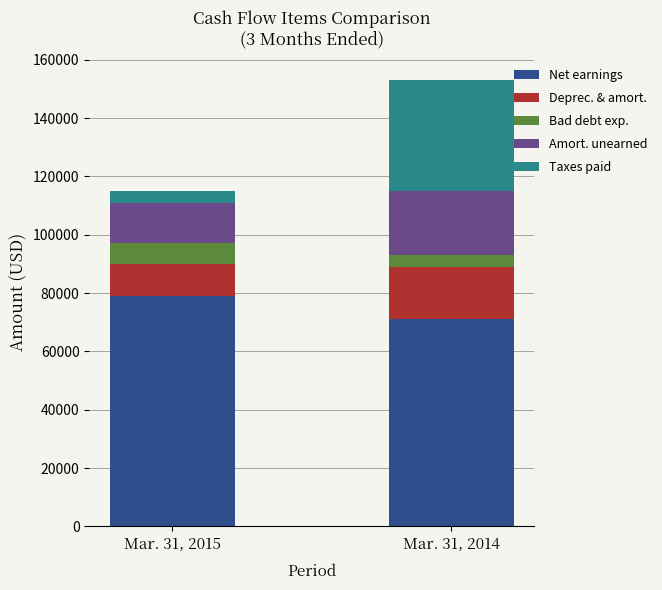

What is the total value across all series at Mar. 31, 2014?

153000